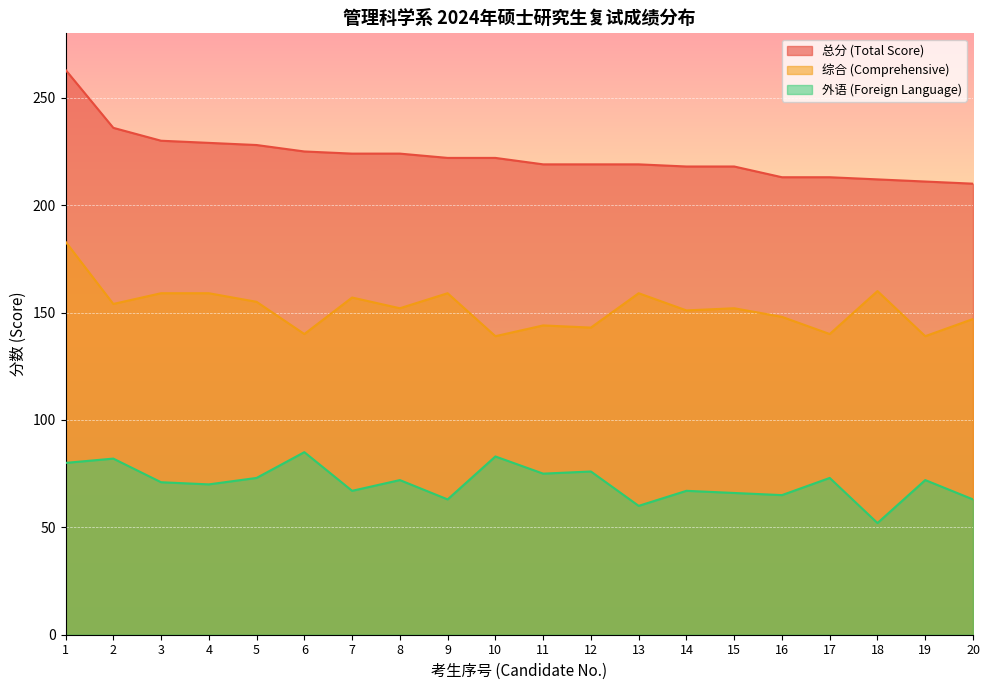

True or false: 外语 (Foreign Language) and 总分 (Total Score) cross at least once.

False